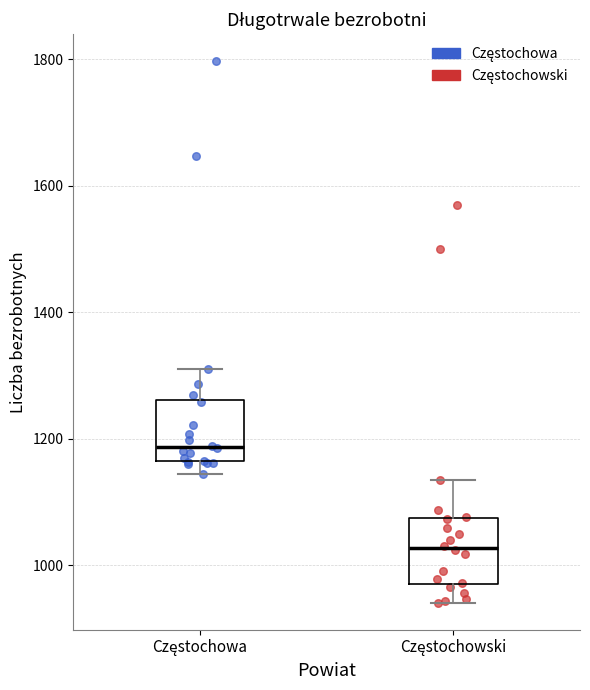

Where is the upper edge of the box for Częstochowski on the y-axis? The values are not printed on the chart, so give them approximately, as read against the axis.

1080